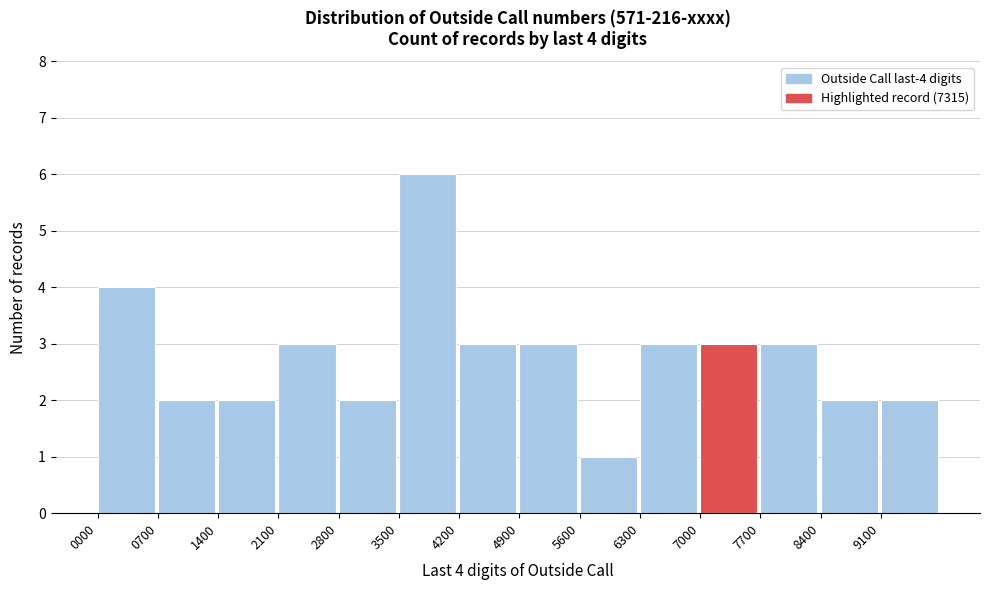

Over which range of the x-axis is the bar tallest?

3500 to 4200